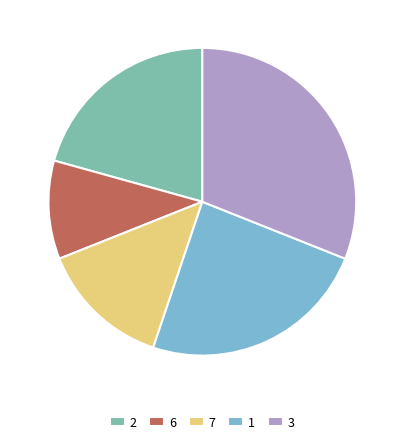

What is the ratio of the value at 6 to the value at 1?

0.4